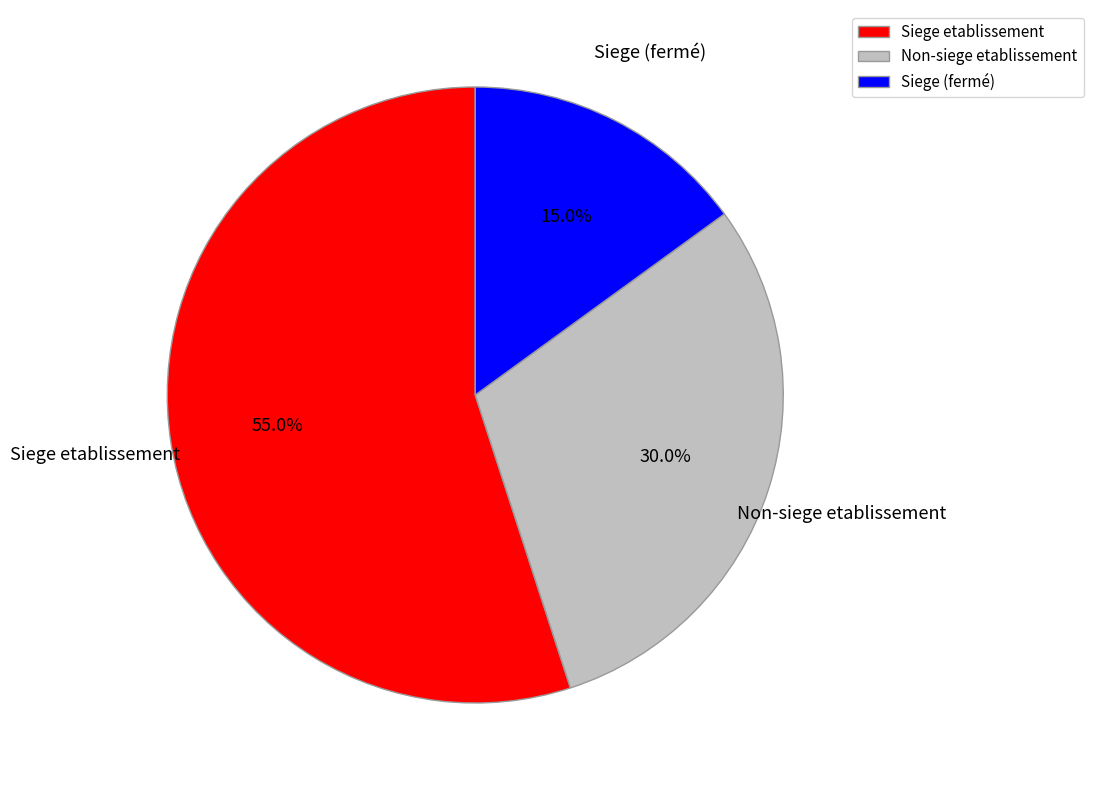

How many slices are in this pie chart?

3